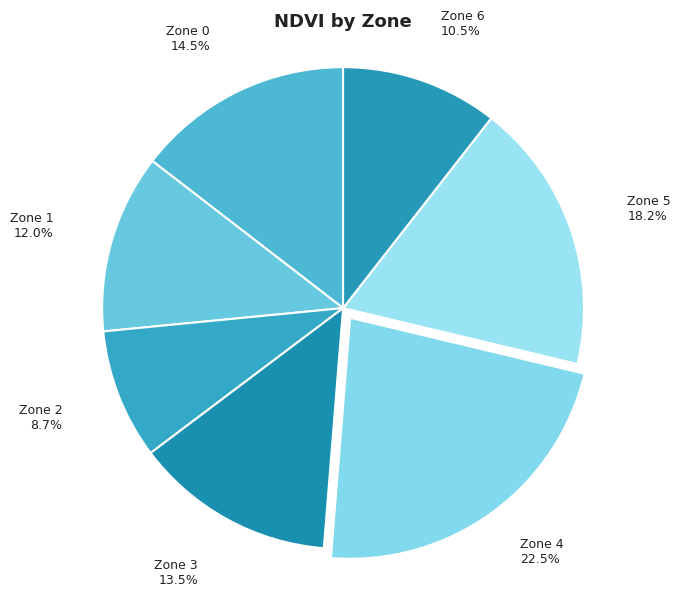

To the nearest percent, what is the difference between the Zone 3 and Zone 2 slice percentages?

5%